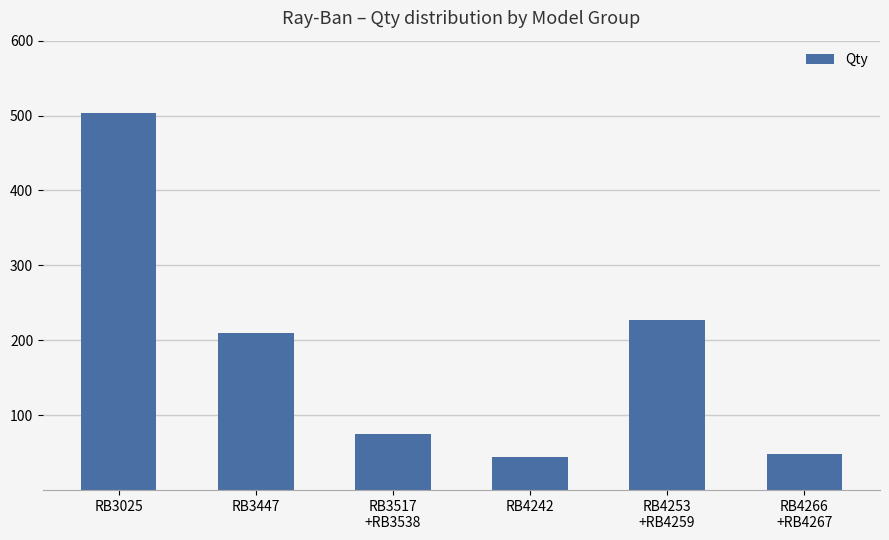

Is it true that the value at RB3025 is 503?

True